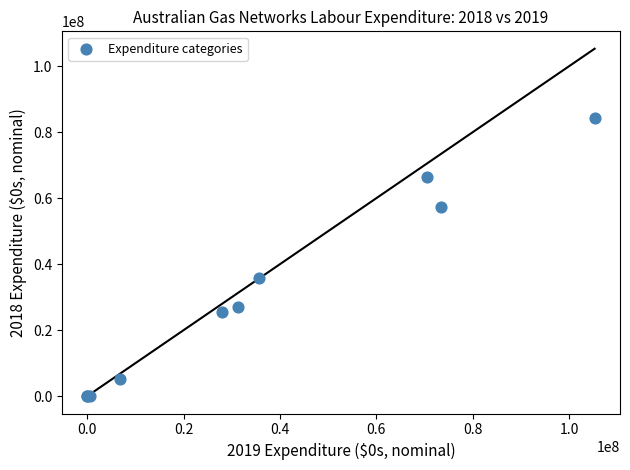

What Y value in the scatter plot is closest to 42115626?

35814226.5